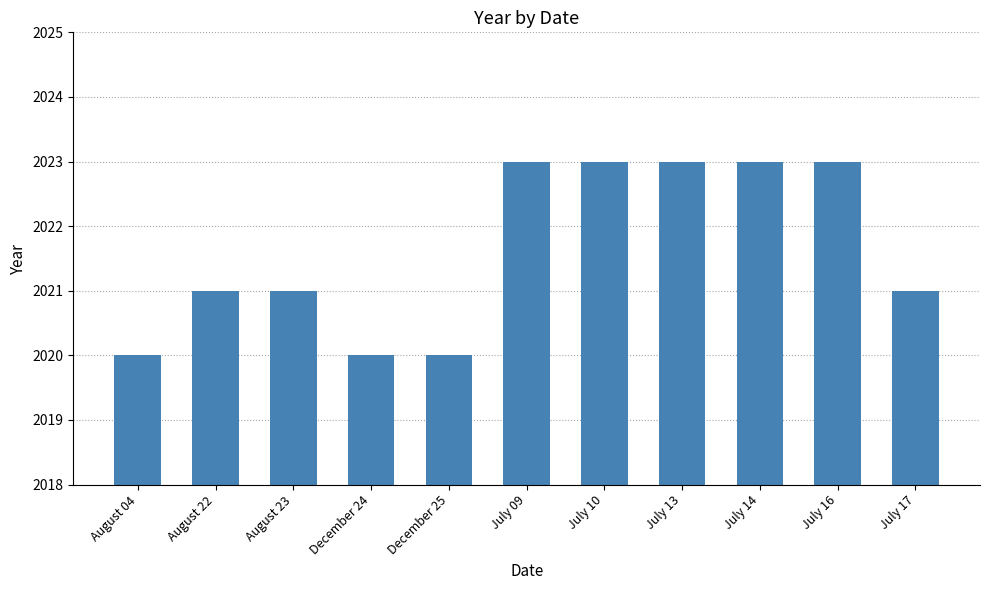

What is the greatest value displayed?

2023